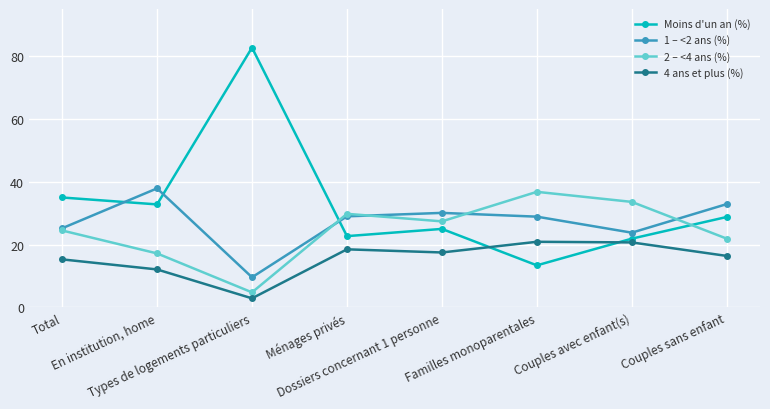

Does the chart display data point markers on the line(s)?

Yes